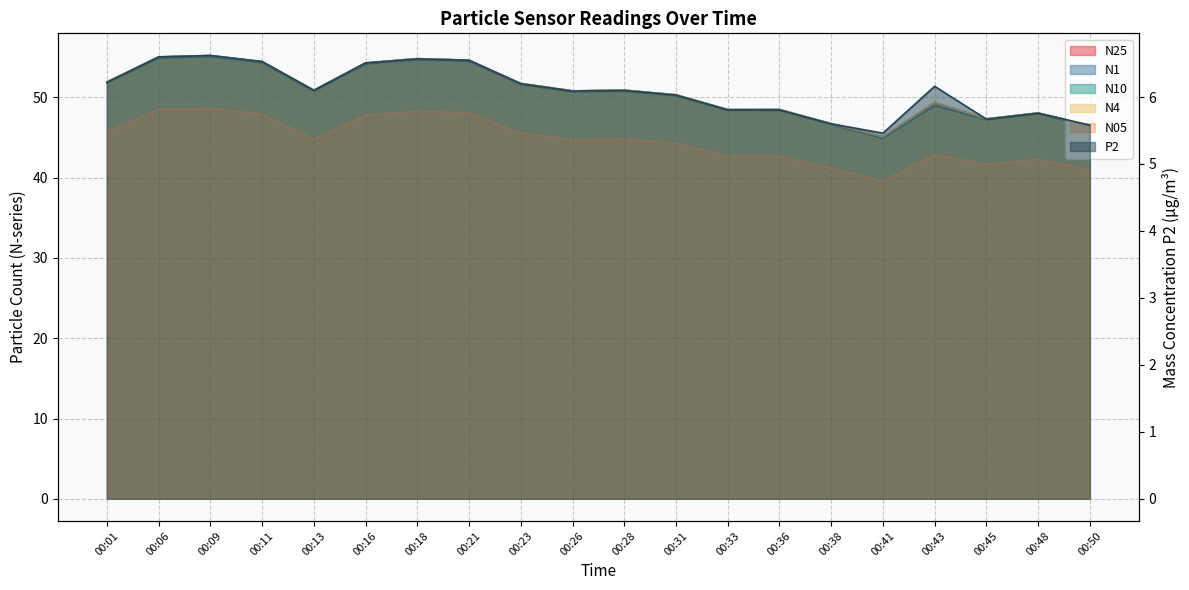

What is the maximum value shown in the chart?

55.2